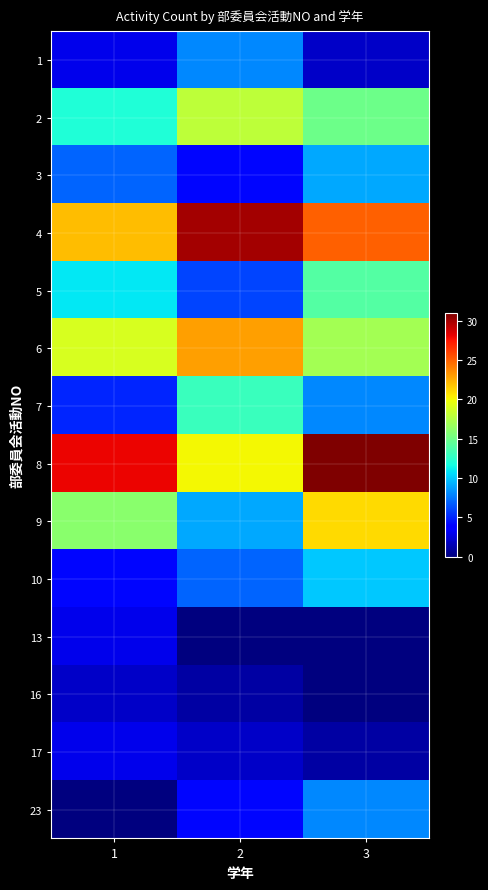

At which category does the chart reach its minimum across all series?

2